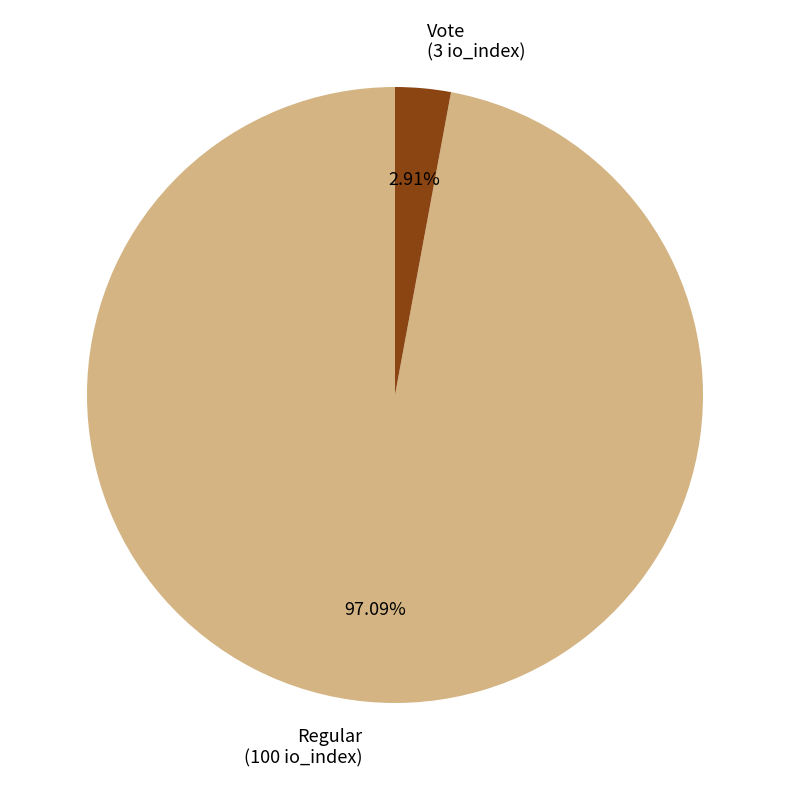

Count the number of slices in the pie.

2